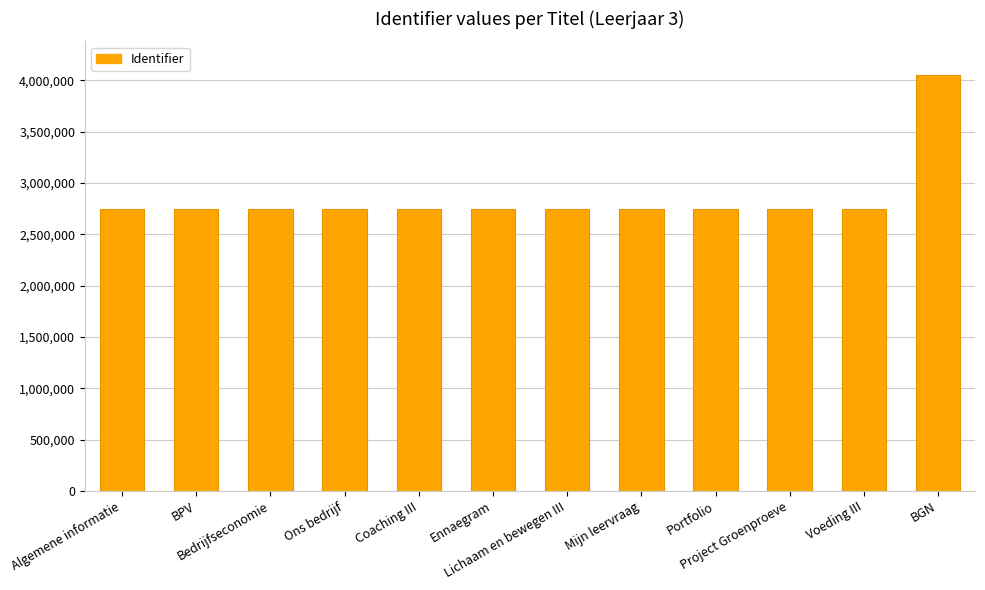

What is the label of the 1st bar from the right?

BGN